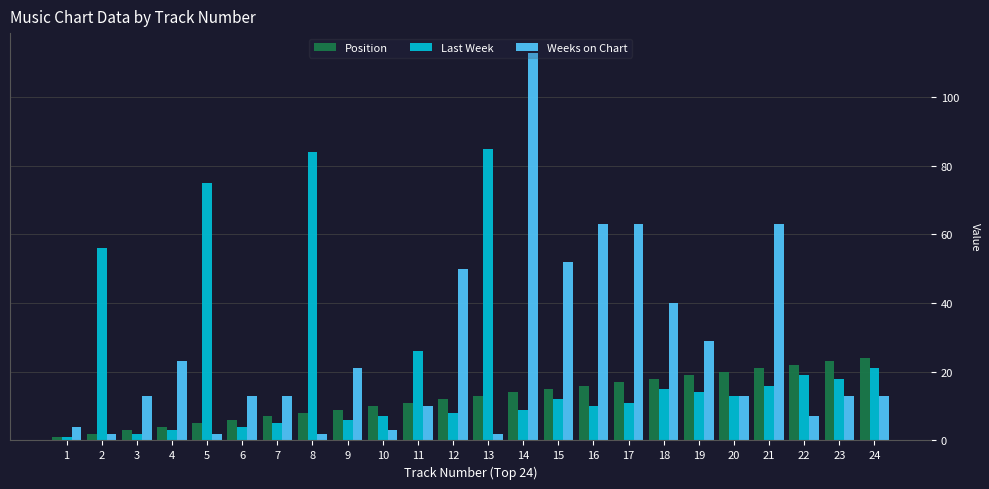

Which category has the highest value in the Last Week series?

13